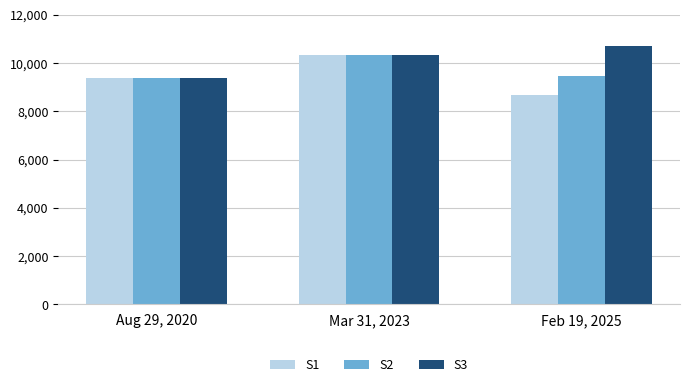

Does the chart contain stacked bars?

No